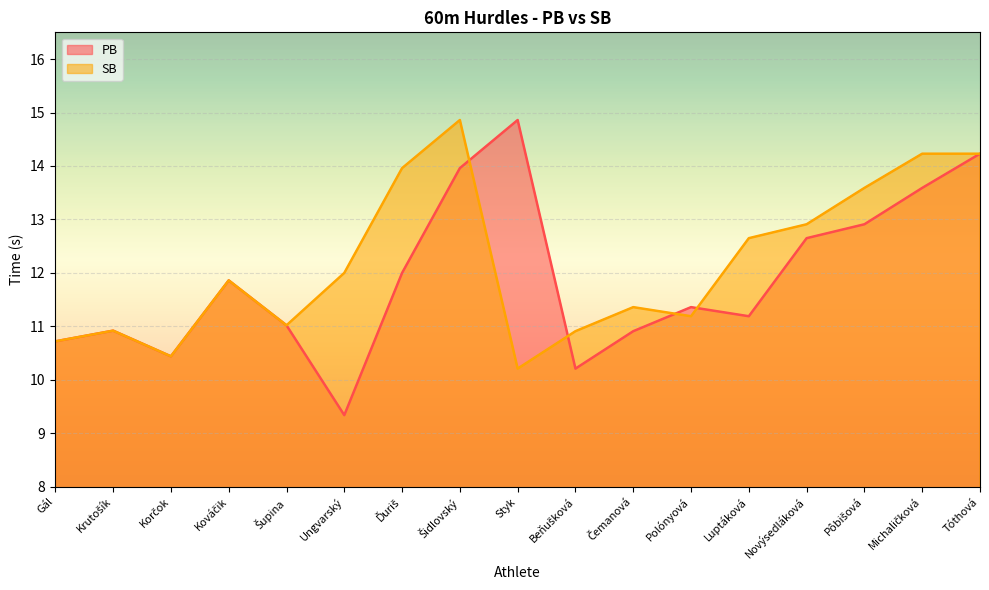

What is the highest value of the SB series?

14.9